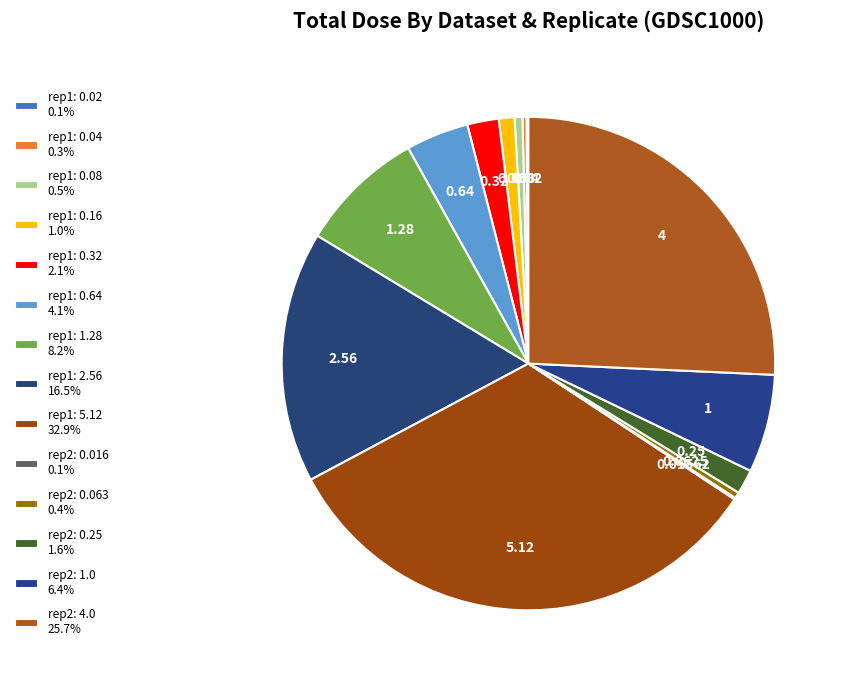

To the nearest percent, what is the difference between the largest and smallest slice percentages?

33%